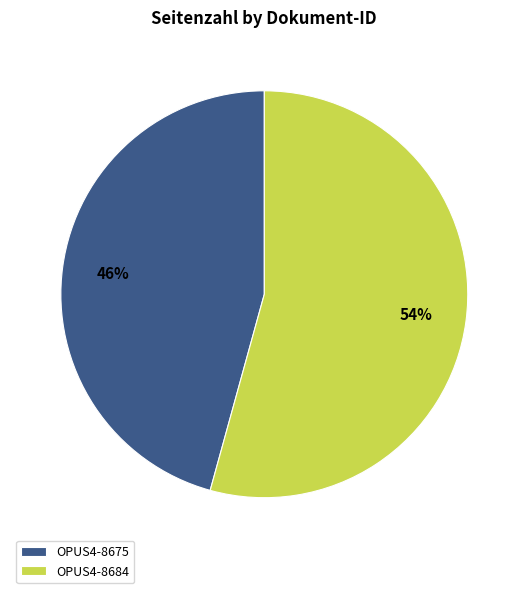

Do OPUS4-8684 and OPUS4-8675 together represent more than half of the pie?

Yes